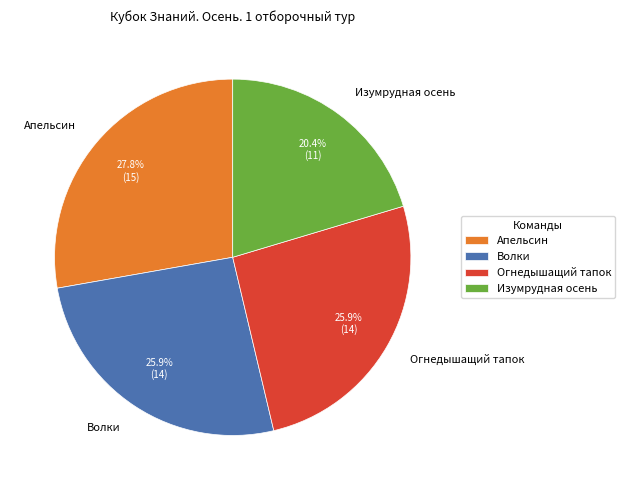

Approximately how many times larger is the value at Изумрудная осень compared to Огнедышащий тапок?

0.8